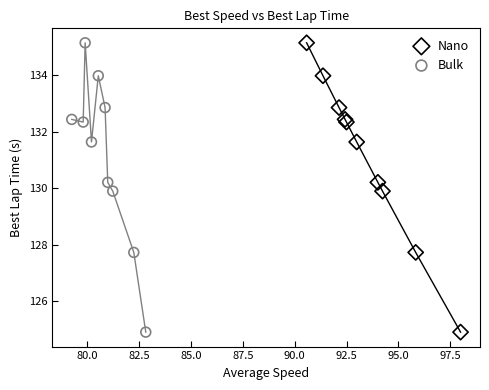

What are all the series names shown in the legend?

Nano, Bulk